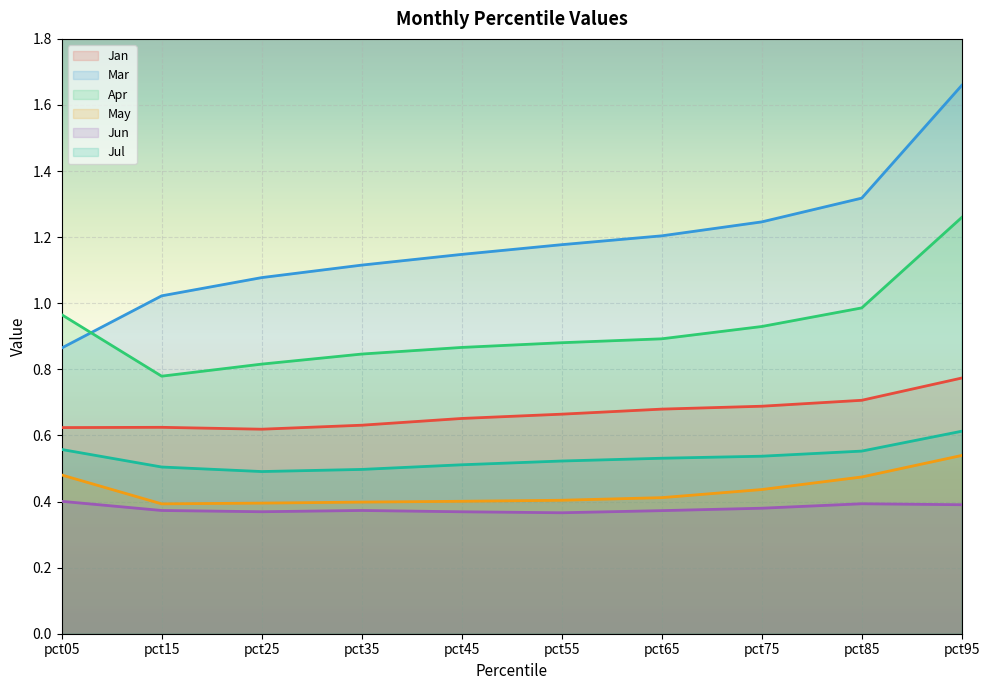

The Jan series shows 0.3 at pct65. True or false?

False